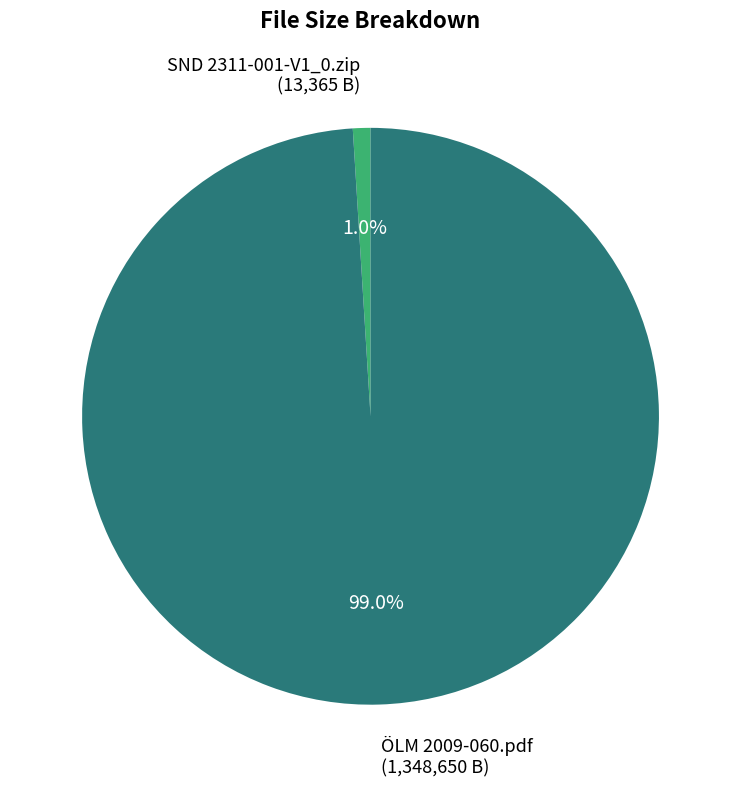

Rank the categories by value from highest to lowest.

ÖLM 2009-060.pdf, SND 2311-001-V1_0.zip